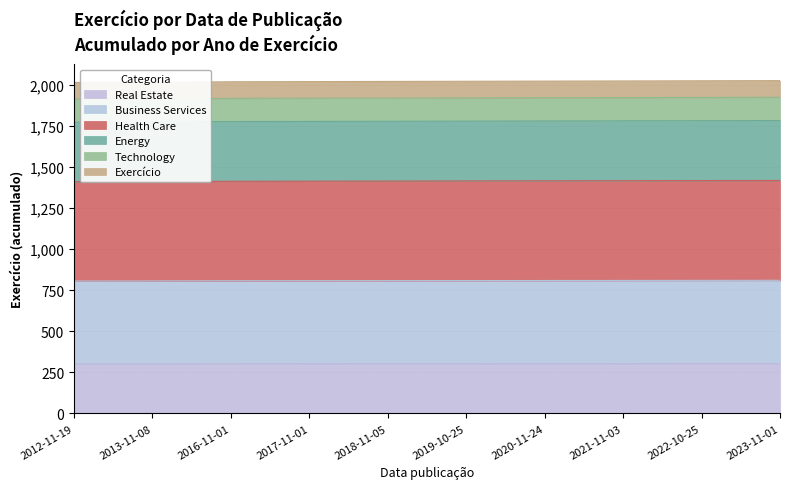

What is the highest value of the Real Estate series?

303.6